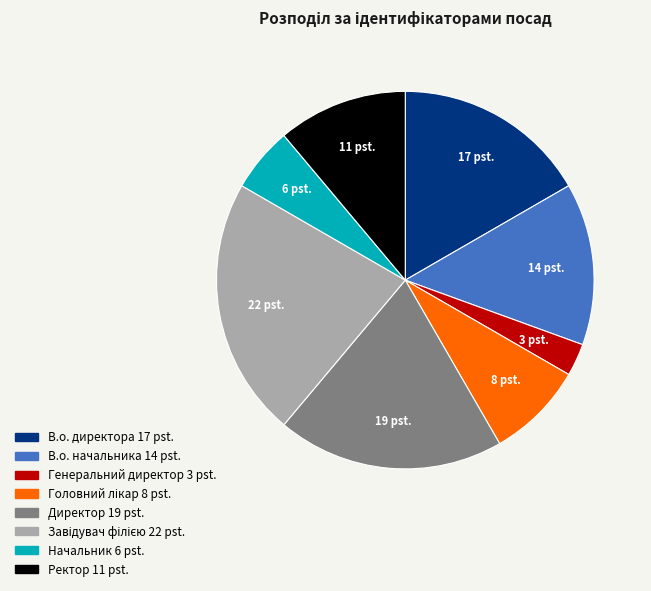

What is the smallest slice in the pie chart?

Генеральний директор